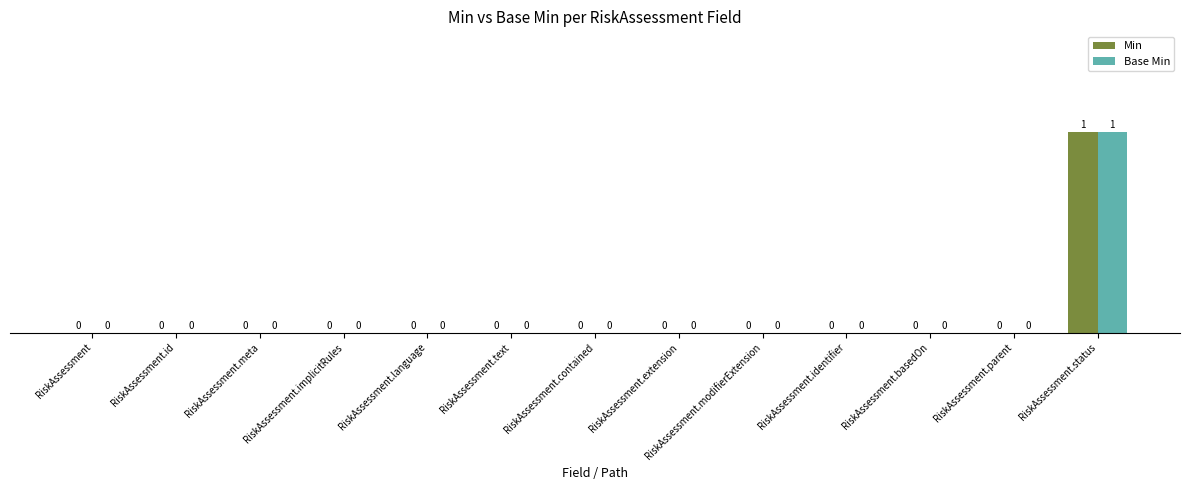

Count the number of data series in this chart.

2